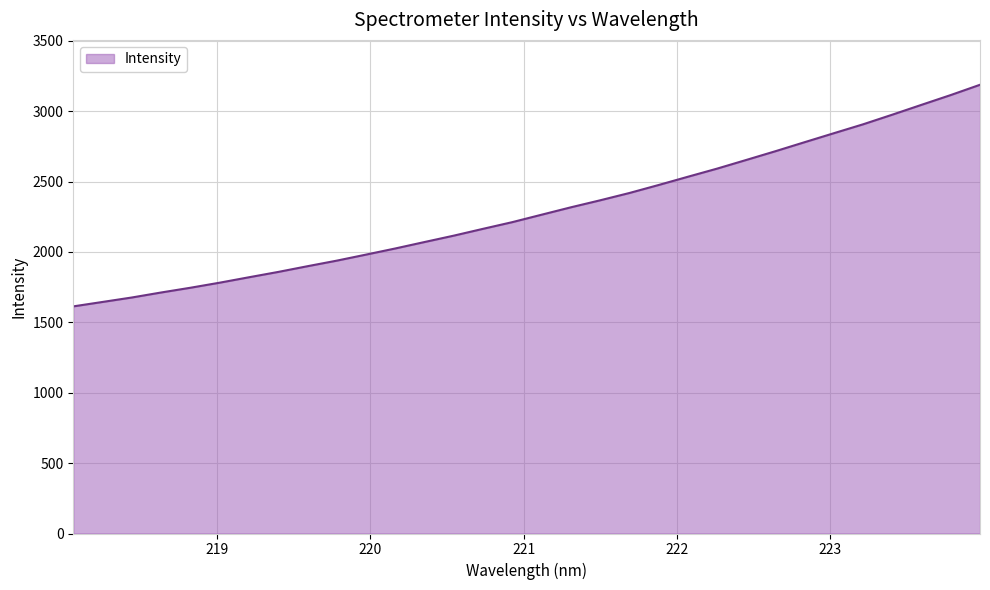

What is the maximum value shown in the chart?

3187.8